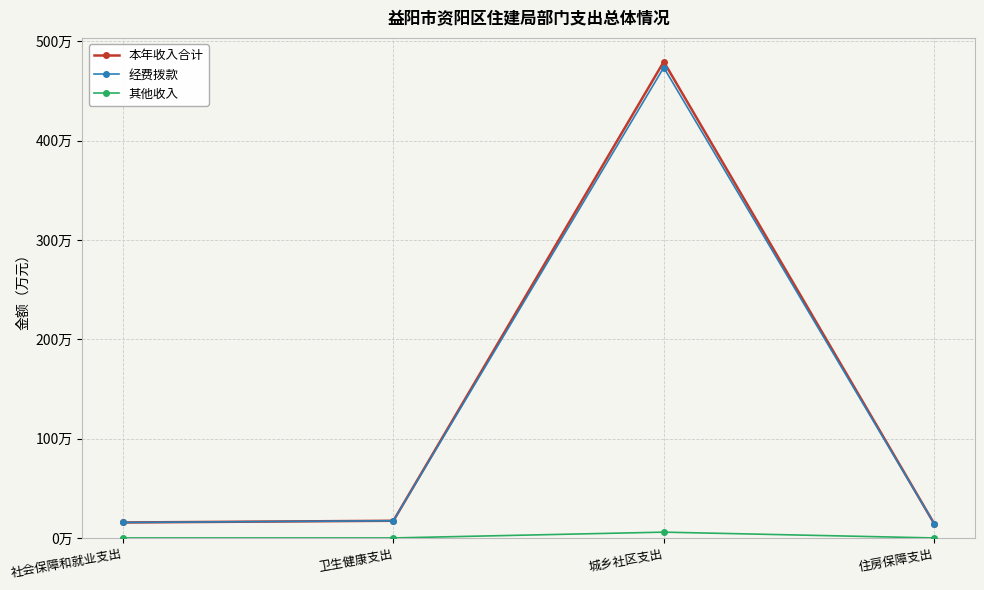

What are all the series names shown in the legend?

本年收入合计, 经费拨款, 其他收入